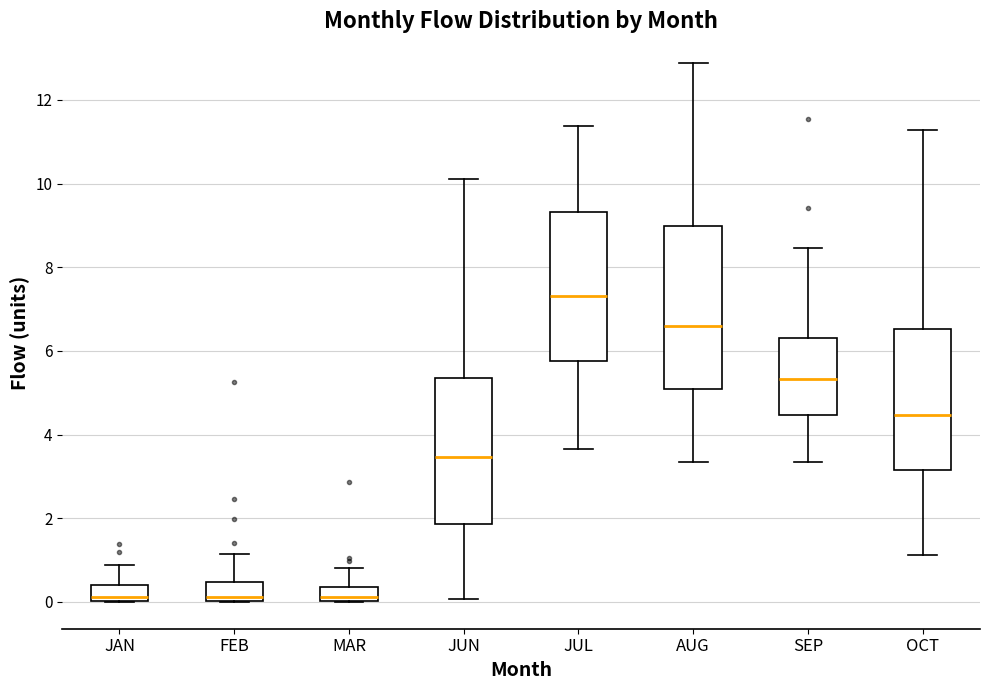

Which box's median line is the highest?

JUL